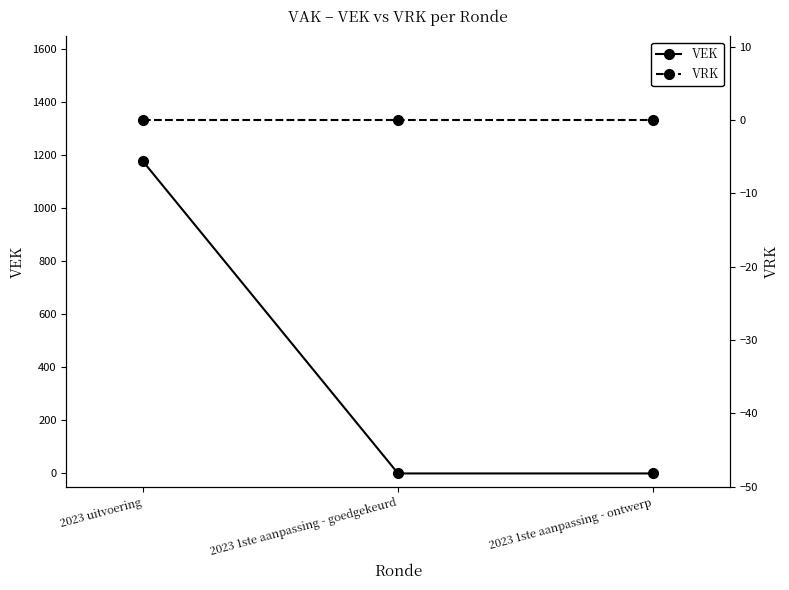

What is the maximum value shown in the chart?

1176